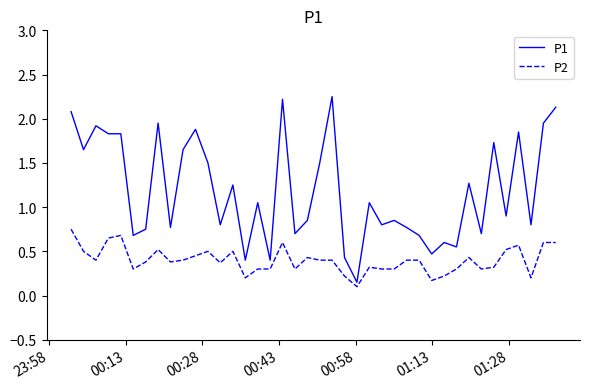

Does the chart display data point markers on the line(s)?

No